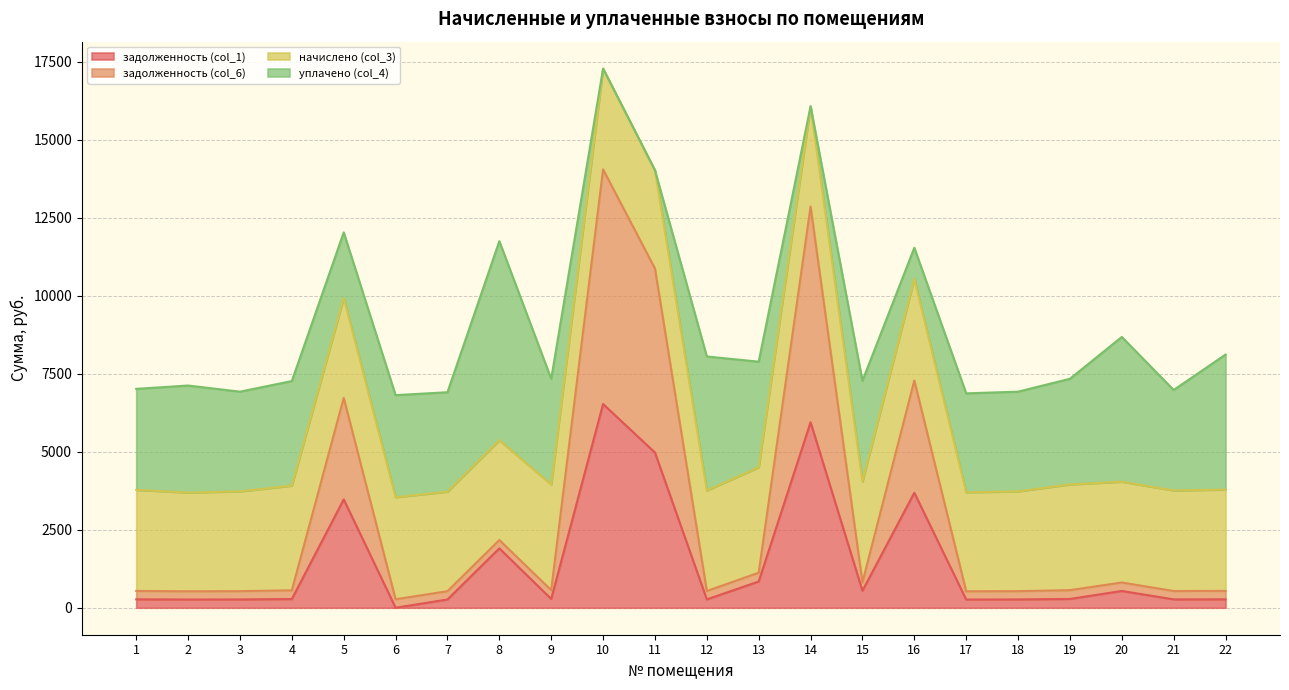

What is the sum of the задолженность (col_6) values at 17 and 12?

1064.9